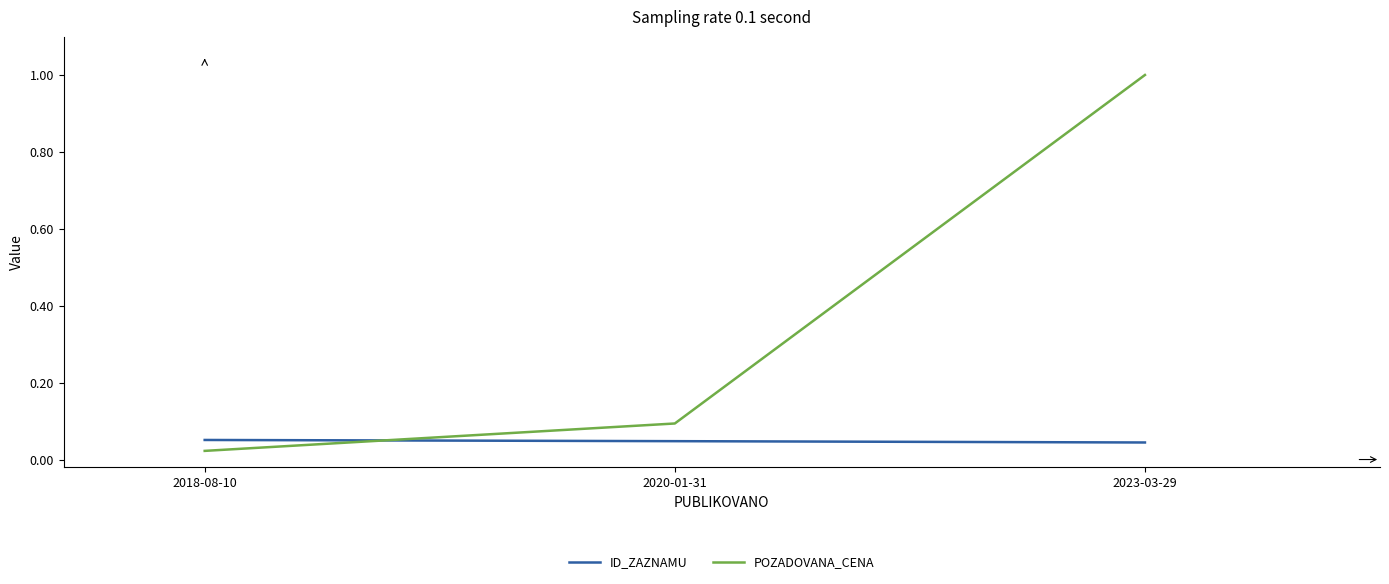

Between 2018-08-10 and 2023-03-29, which series saw the biggest shift?

POZADOVANA_CENA